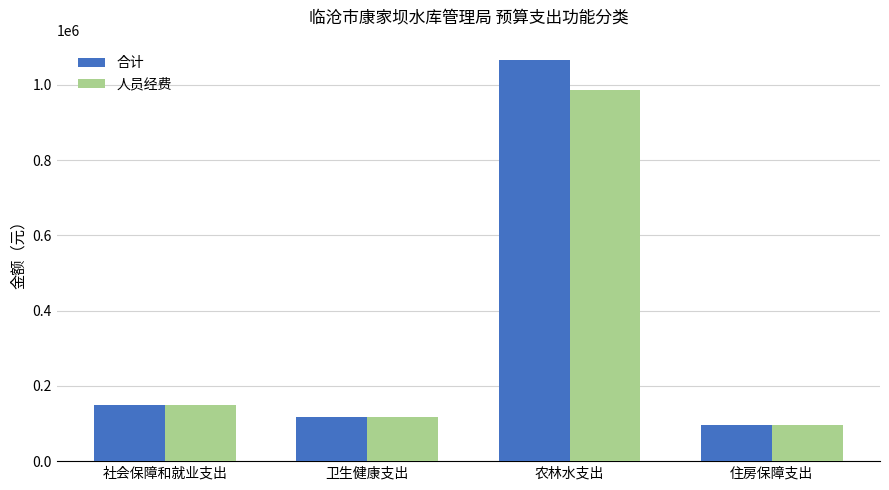

The 人员经费 series shows 55436.6 at 住房保障支出. True or false?

False